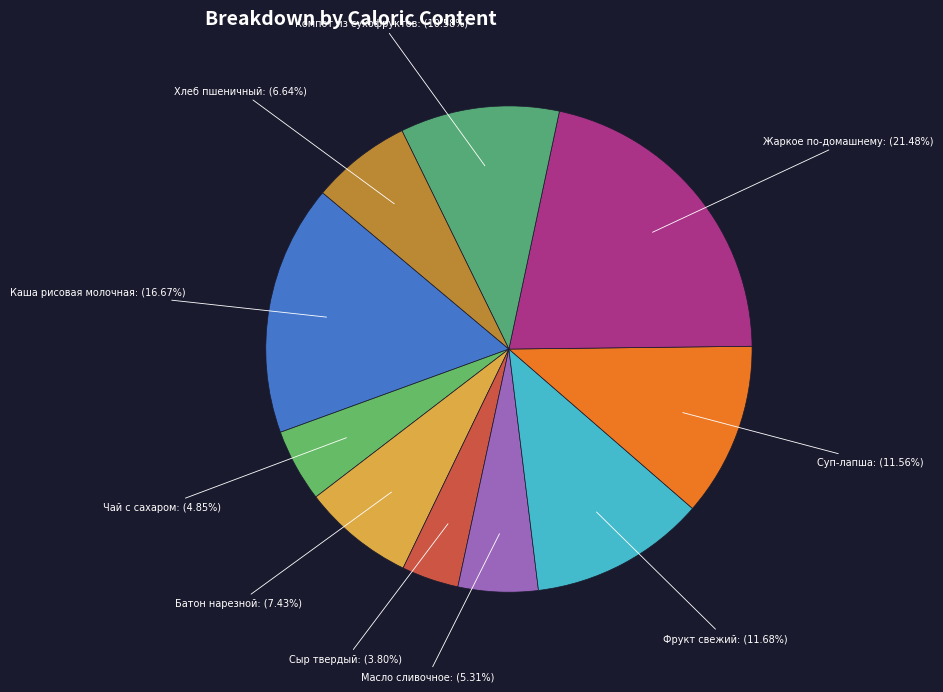

True or false: Батон нарезной accounts for 7% of the total.

True